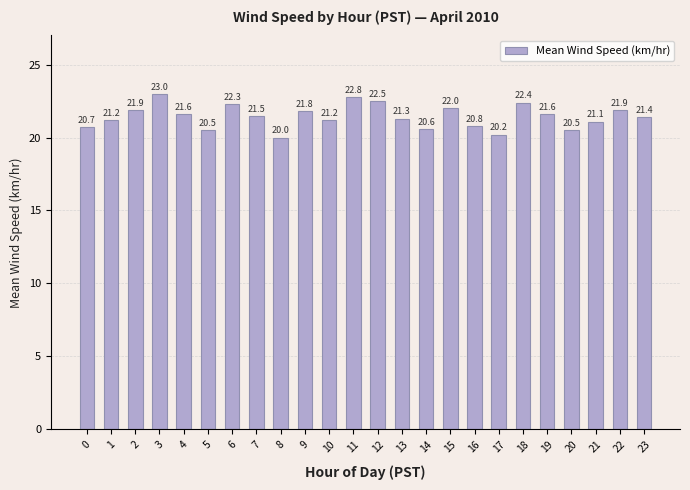

Read the value at 20.

20.5